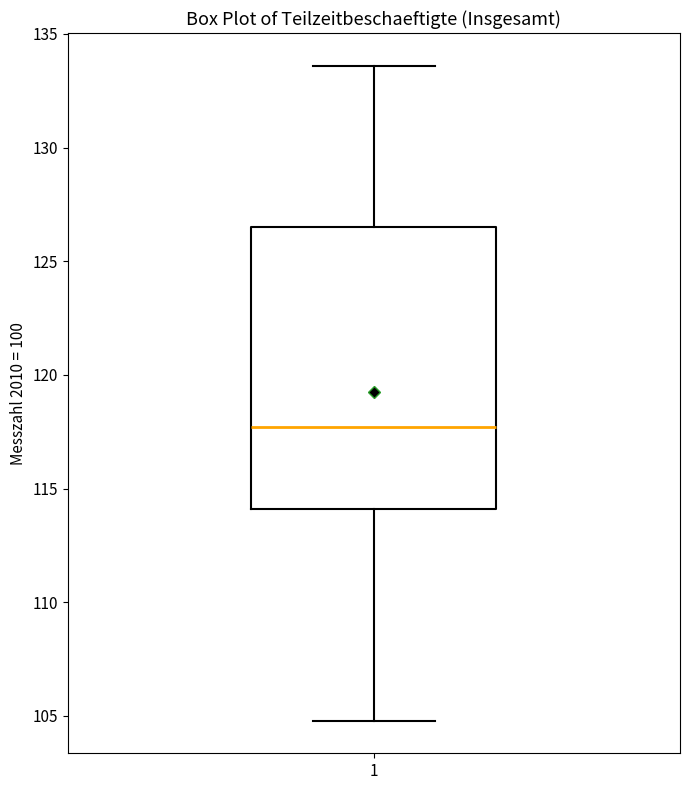

Where is the upper edge of the box at x = 1 on the y-axis? The values are not printed on the chart, so give them approximately, as read against the axis.

126.5